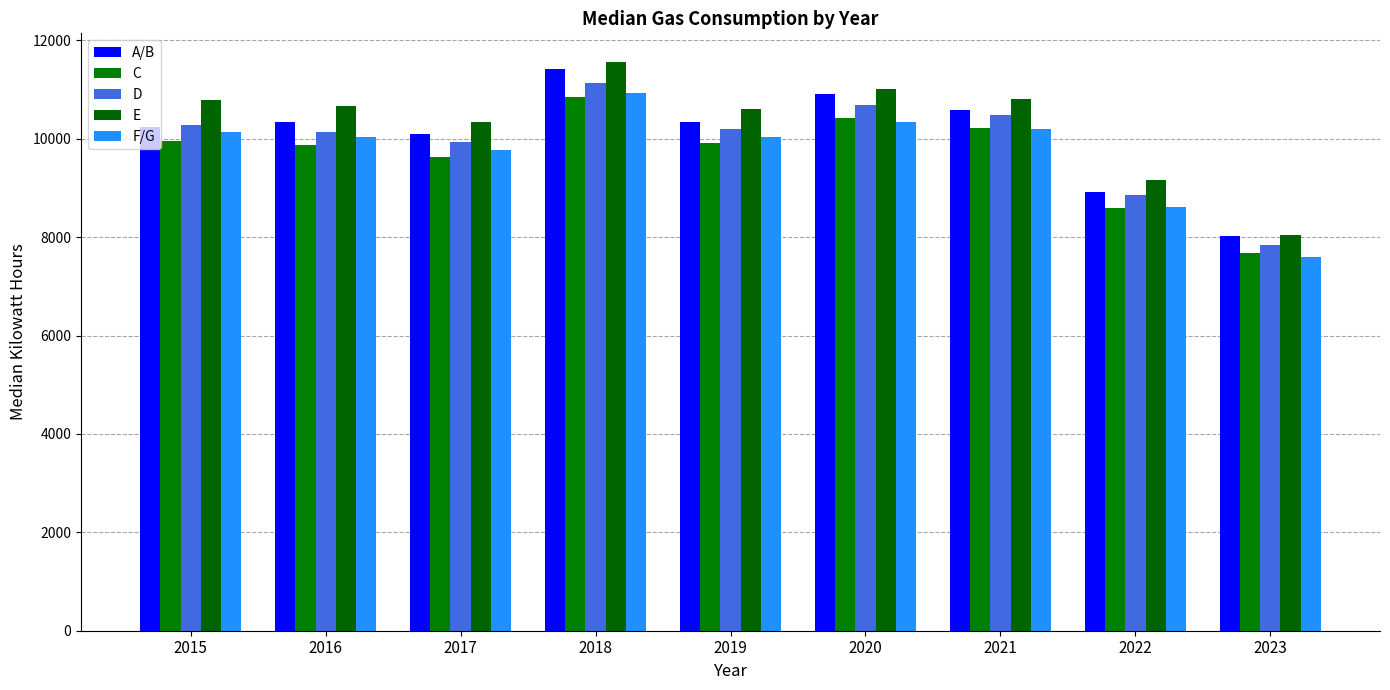

What is the minimum value shown in the chart?

7602